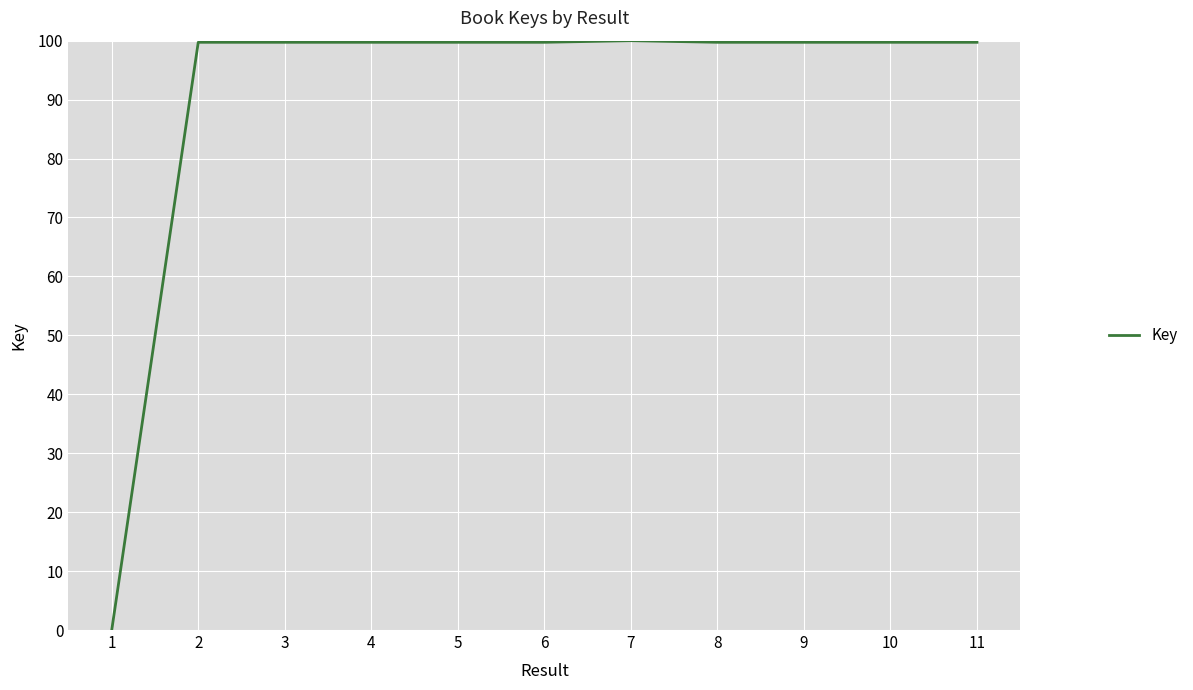

What is the approximate value at 8?

99.7